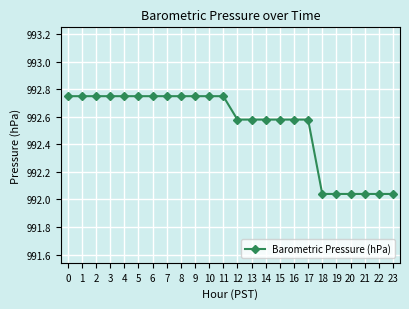

The value at 18 is 455.6. True or false?

False